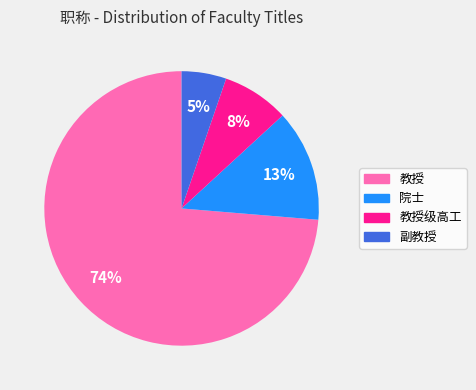

To the nearest percent, what is the average slice percentage?

25%